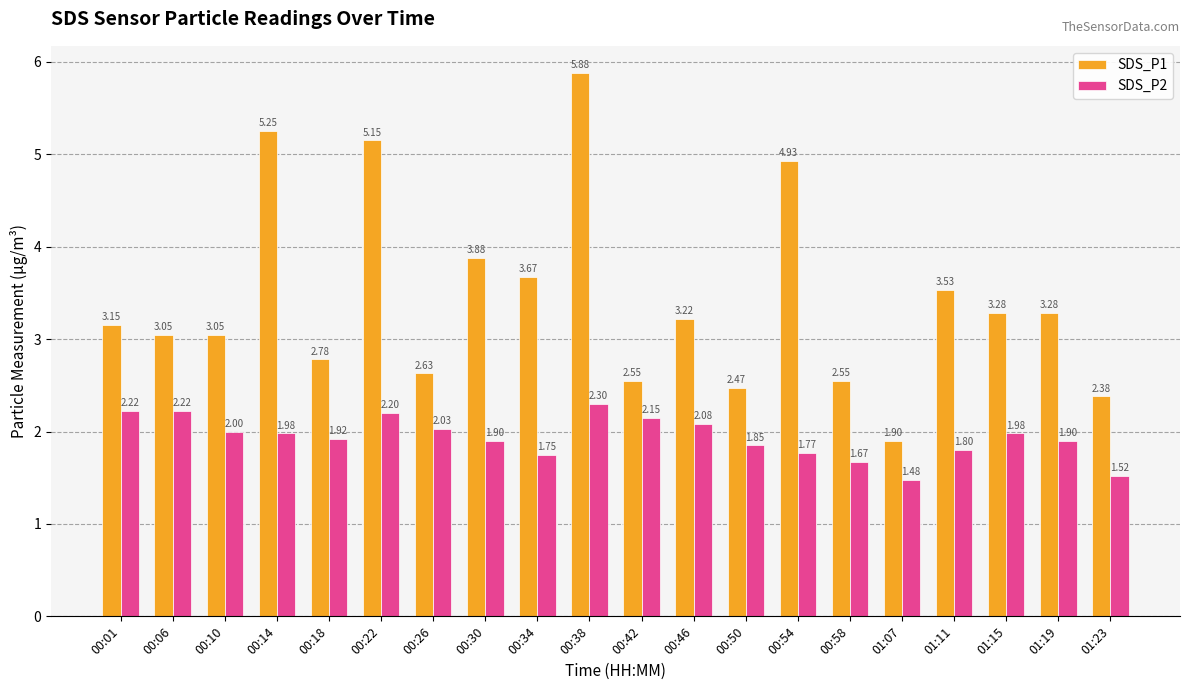

What is the highest value of the SDS_P2 series?

2.3